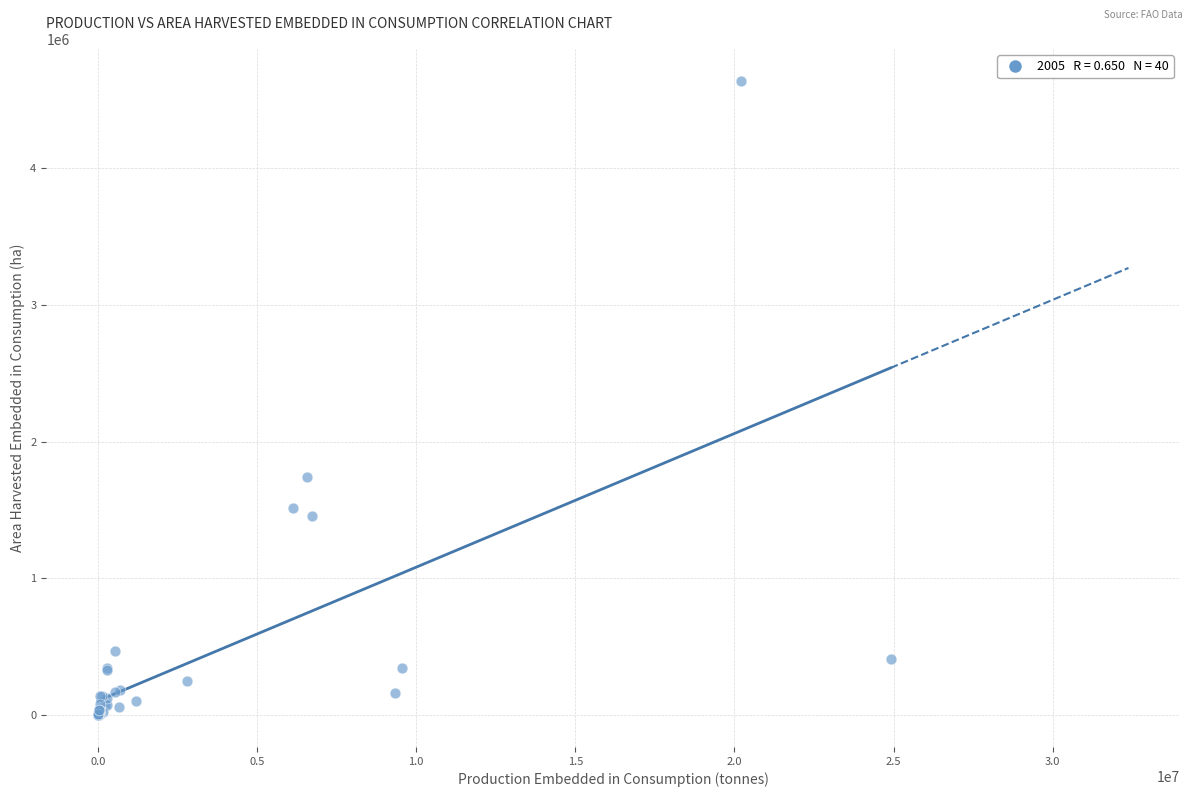

What Y value in the scatter plot is closest to 2318754?

1738143.9